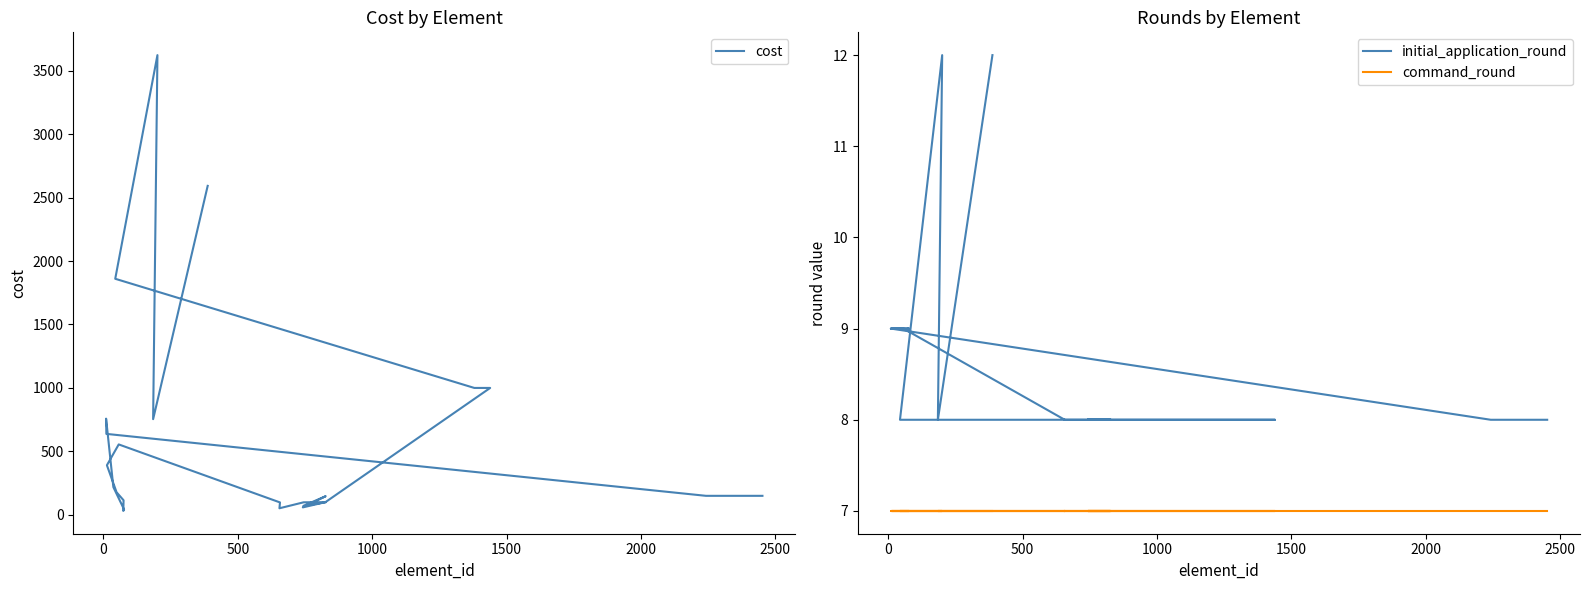

What is the average value of the initial_application_round series?

9